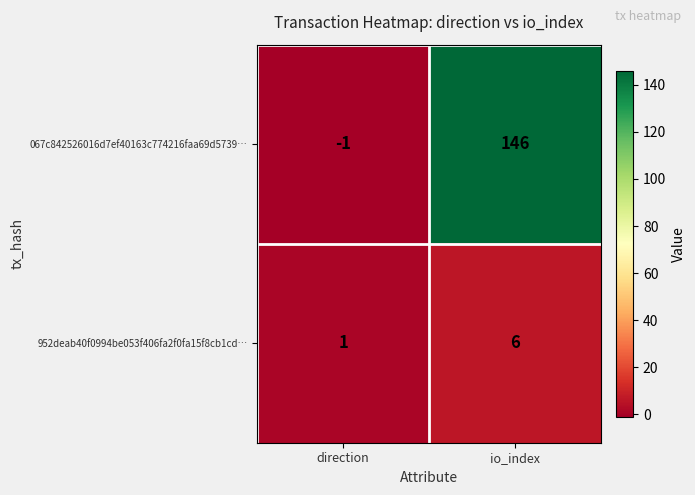

Is the value of 067c842526016d7ef40163c774216faa69d5739… at io_index greater than the value of 952deab40f0994be053f406fa2f0fa15f8cb1cd… at io_index?

Yes